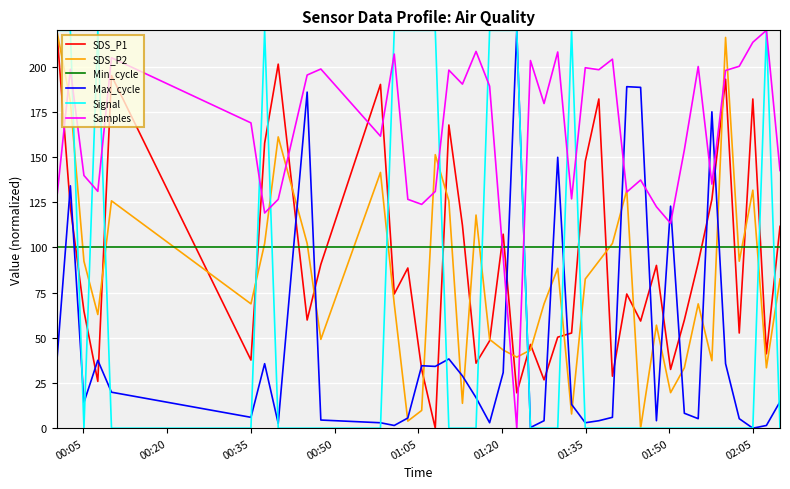

Which series has the largest total across all categories?

Samples